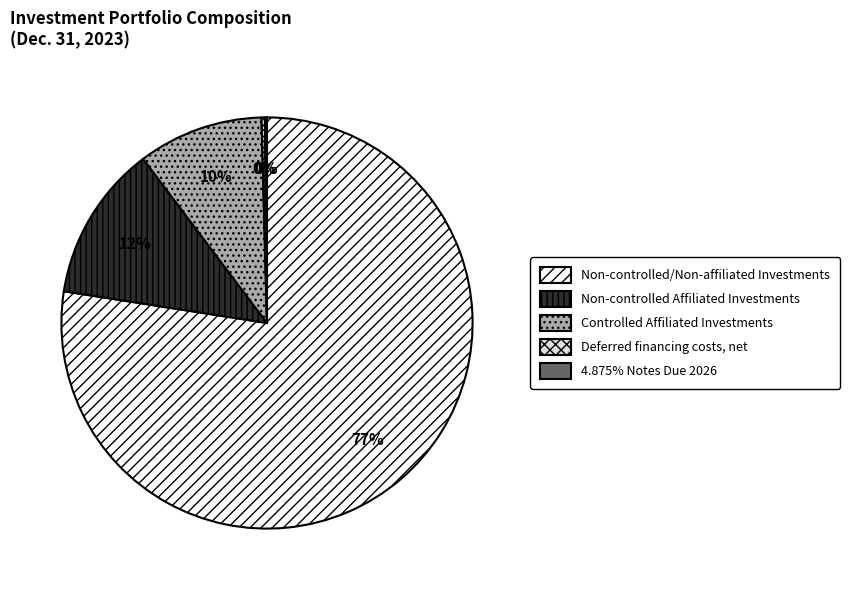

Which has a higher value, Non-controlled/Non-affiliated Investments or Controlled Affiliated Investments?

Non-controlled/Non-affiliated Investments